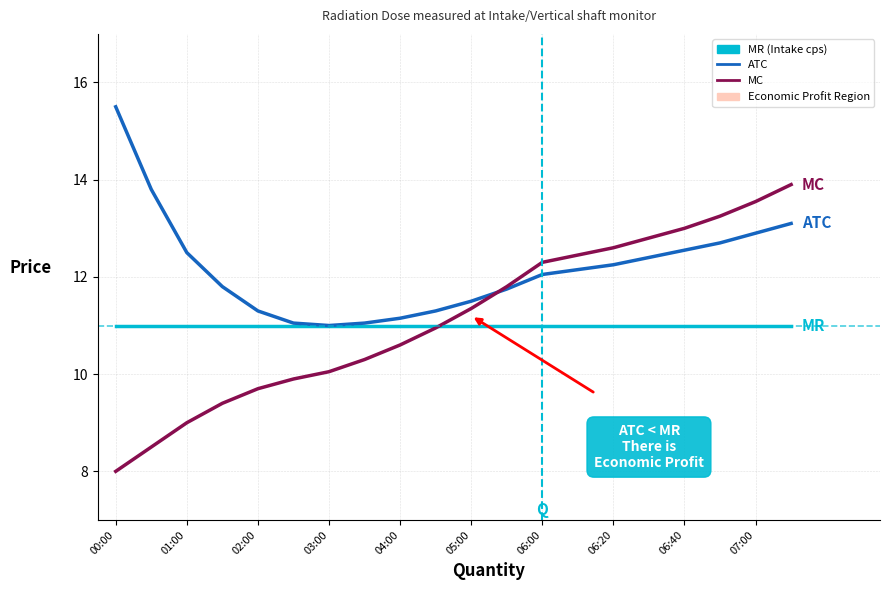

What is the average value of the MR (Intake cps) series?

11.0